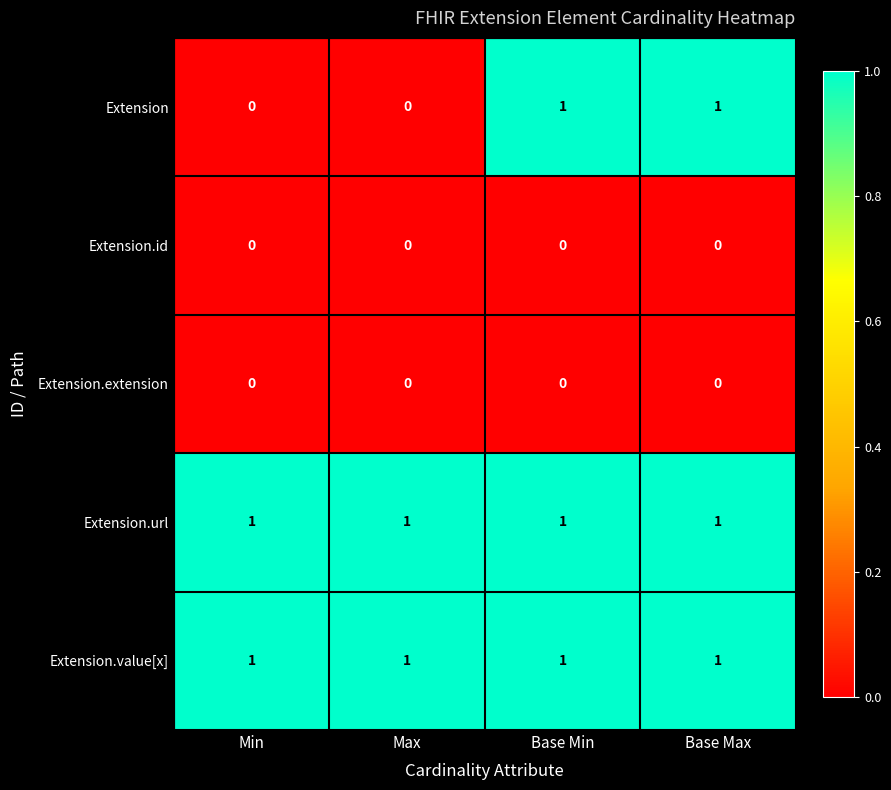

Count the number of data series in this chart.

5